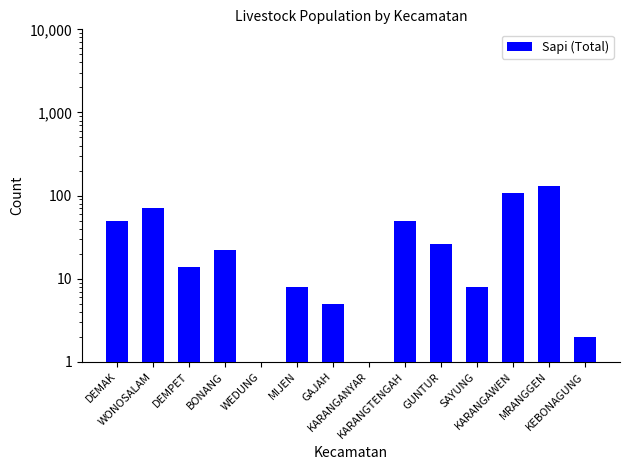

What is the maximum value shown in the chart?

130.0